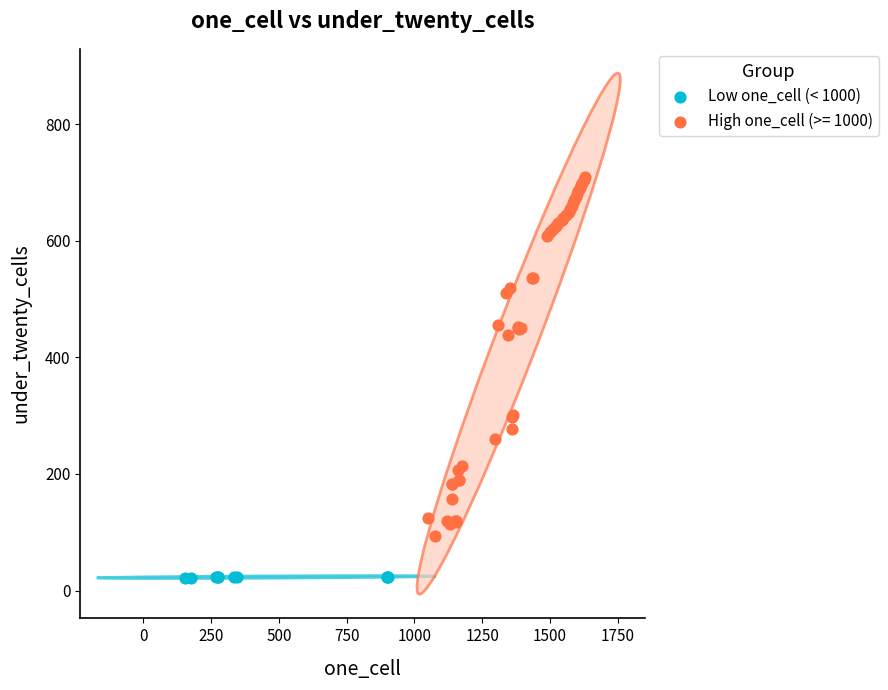

Which series contains the highest Y value?

High one_cell (>= 1000)